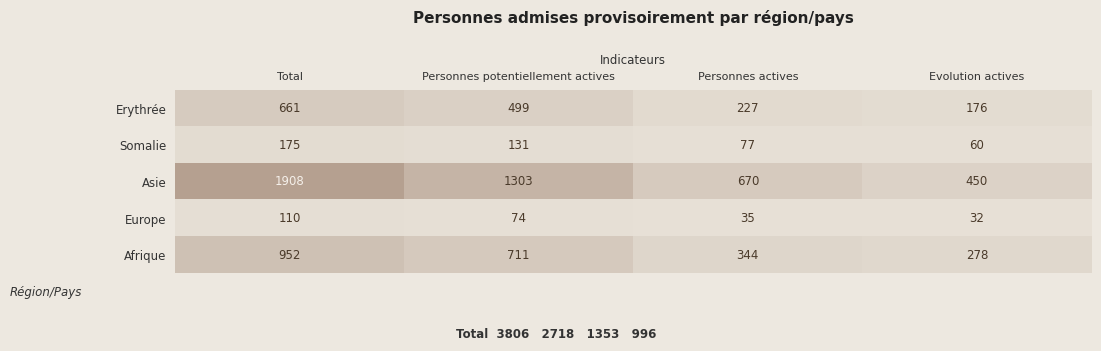

What is the highest value of the Europe series?

110